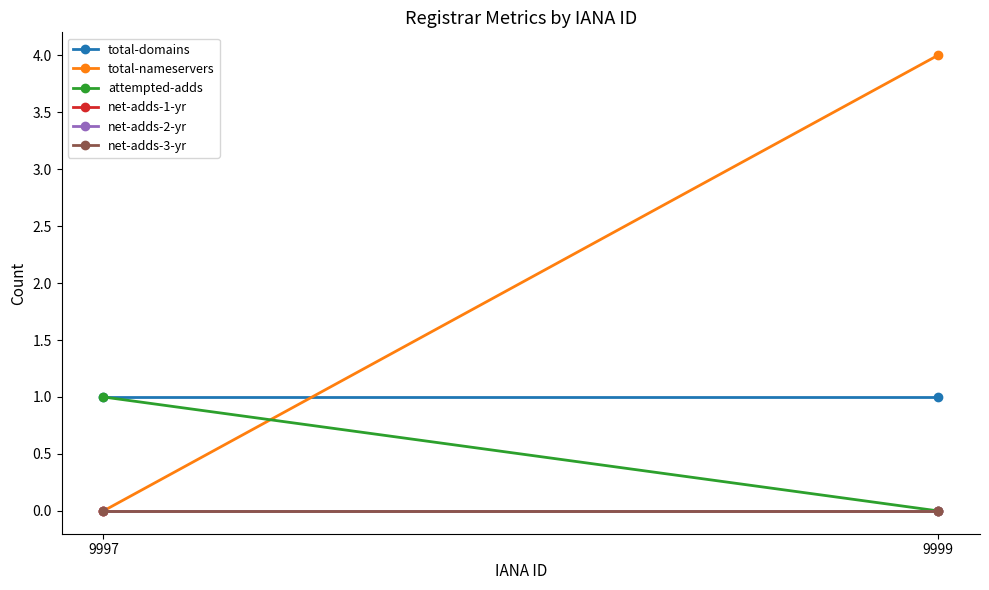

What is the difference between the maximum and minimum values in the total-nameservers series?

4